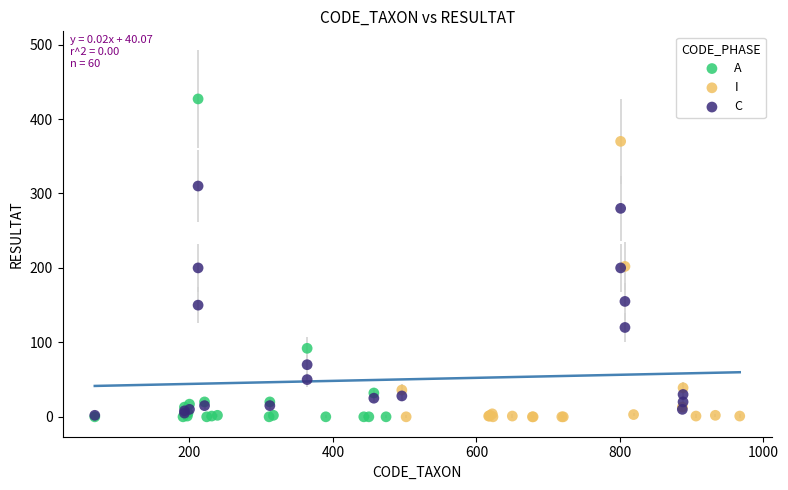

Which series contains the highest Y value?

A